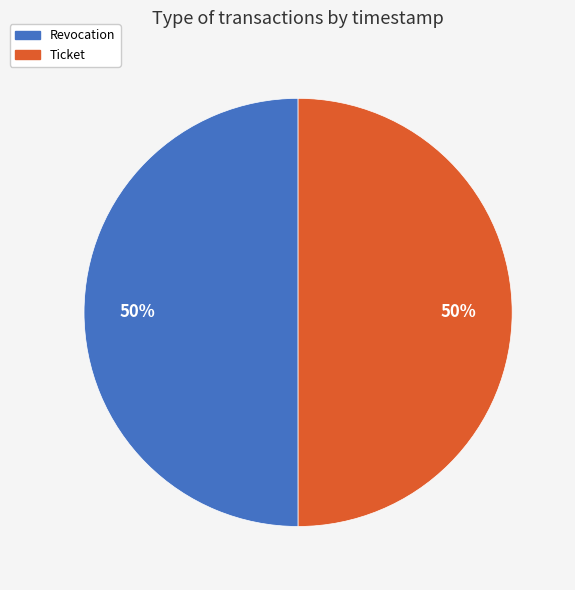

True or false: Ticket accounts for 56% of the total.

False